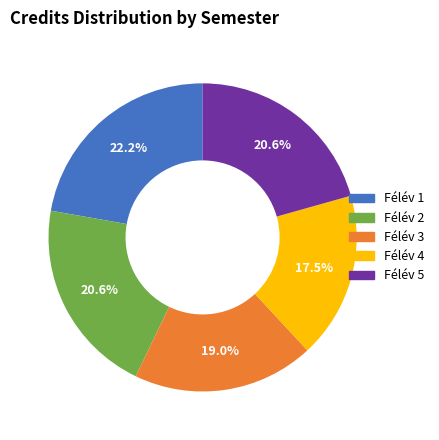

What is the ratio of the value at Félév 1 to the value at Félév 4?

1.3